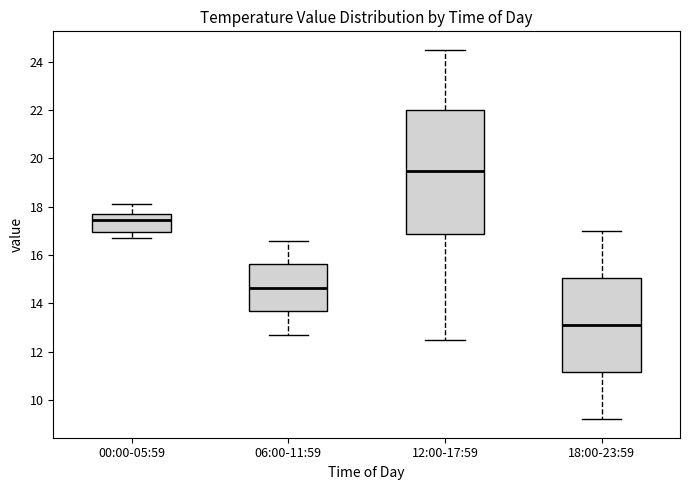

Where does the lower whisker of the box for 06:00-11:59 end on the y-axis? The values are not printed on the chart, so give them approximately, as read against the axis.

12.8